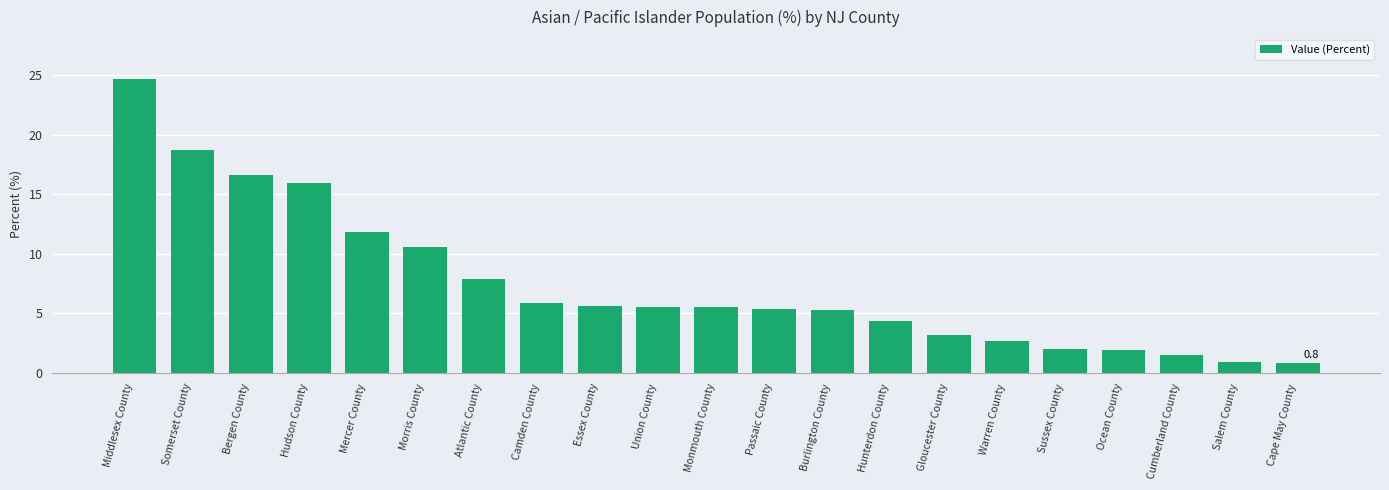

How many bars are there in total?

21